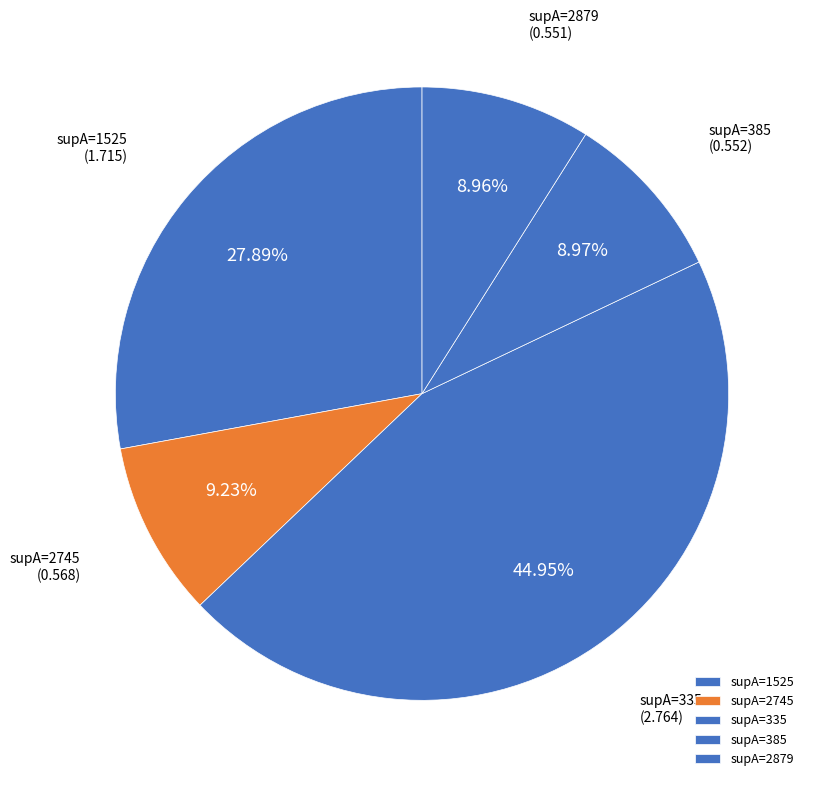

Between supA=335 and supA=2745, which is larger?

supA=335